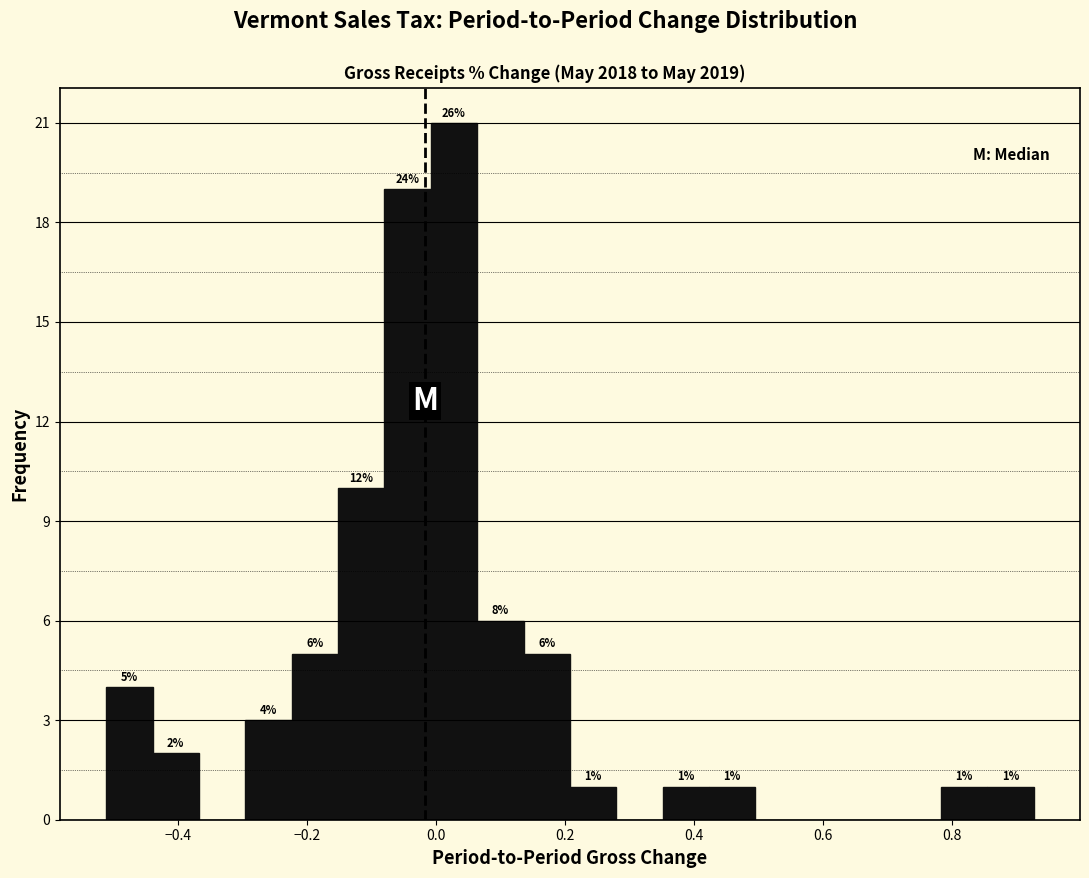

Read against the x-axis, roughly where is the centre of the tallest bar?

0.02